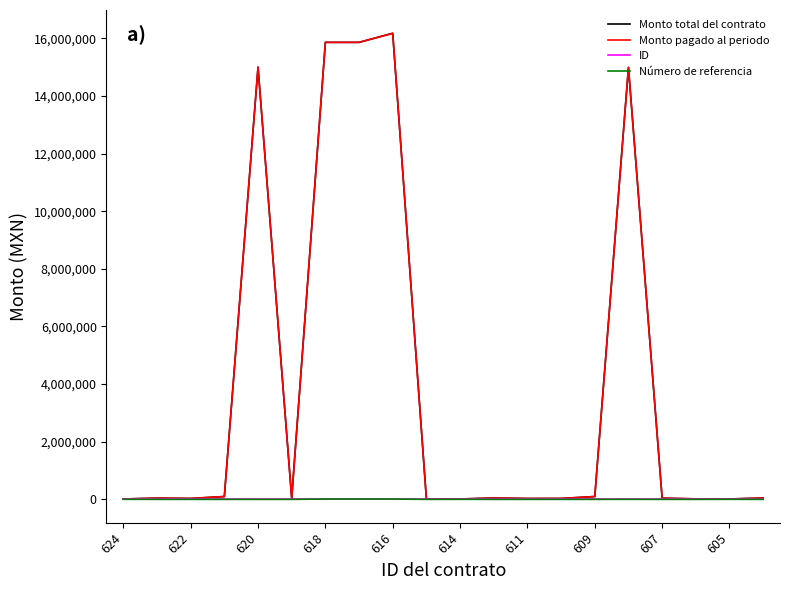

True or false: Número de referencia has more than 2 points higher than both neighbors.

True